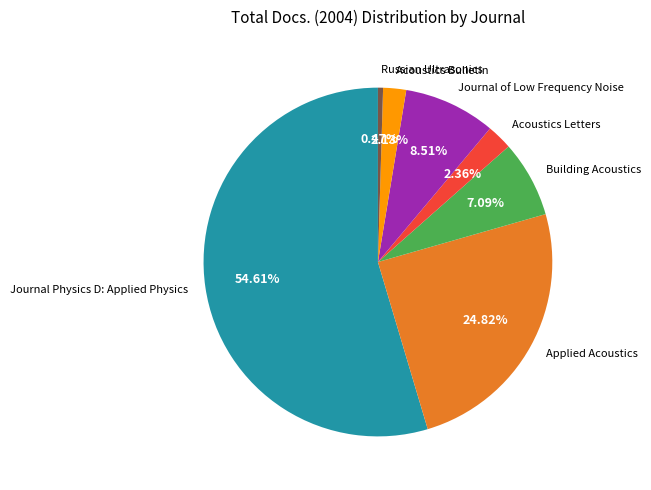

Does Russian Ultrasonics account for over 50% of the chart?

No